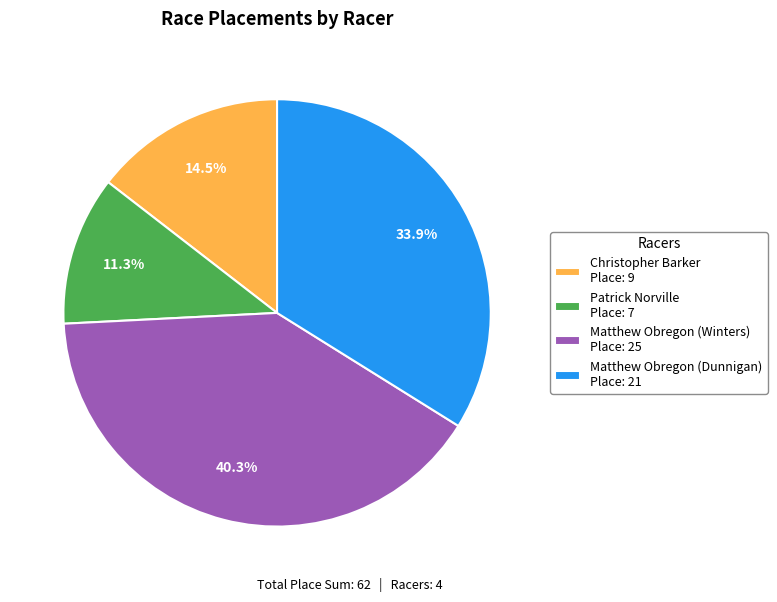

Which slice is the smallest?

Patrick Norville